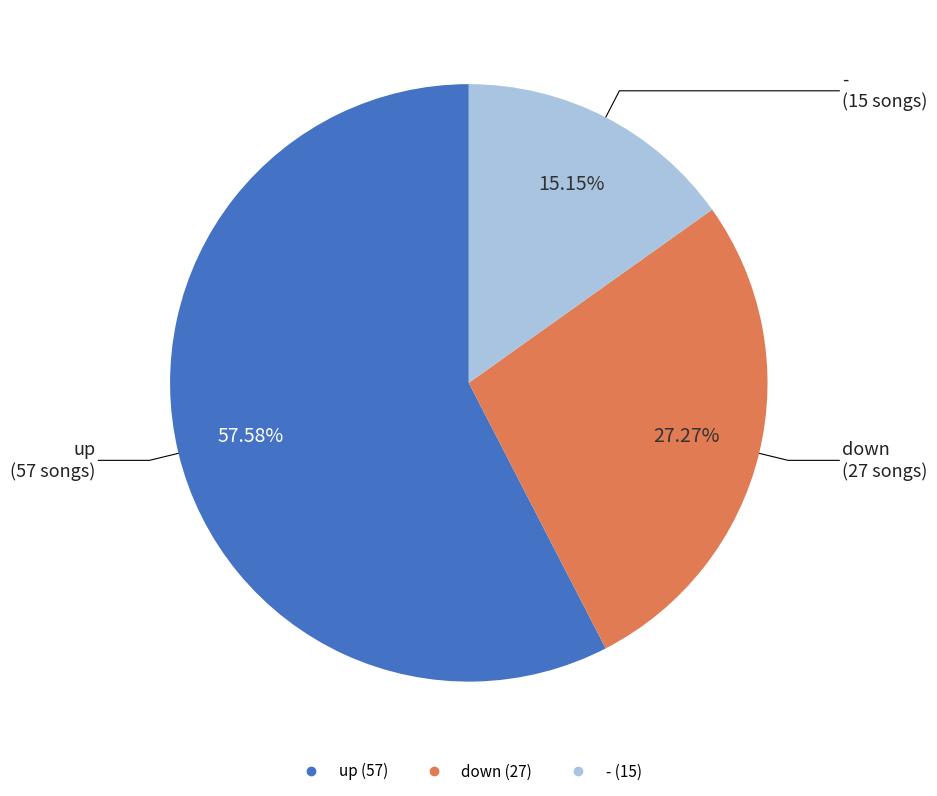

What percentage do up and - together represent?

72.7%